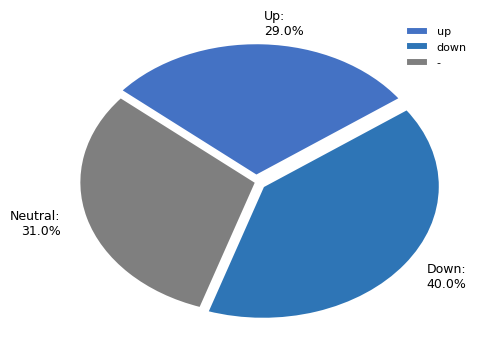

To the nearest percent, what is the difference between the down and up slice percentages?

11%